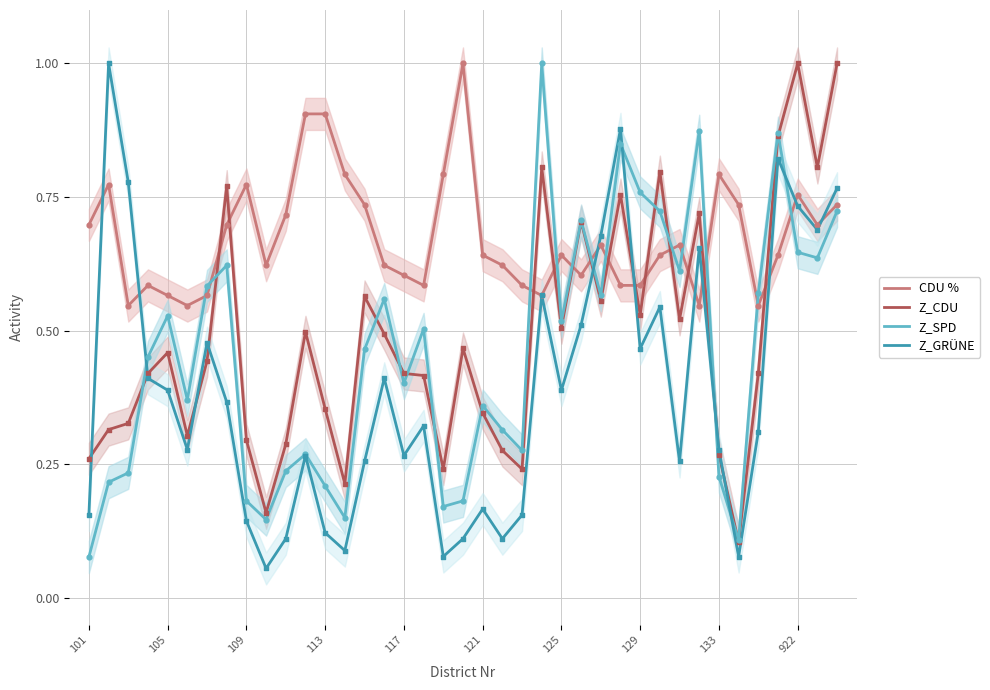

Which series reaches the minimum Y coordinate?

Z_GRÜNE